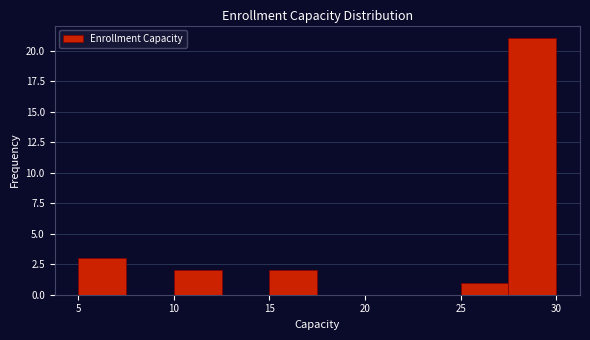

What is the height of the bar covering 25.0 to 27.5 on the x-axis? The values are not printed on the chart, so give them approximately, as read against the axis.

1